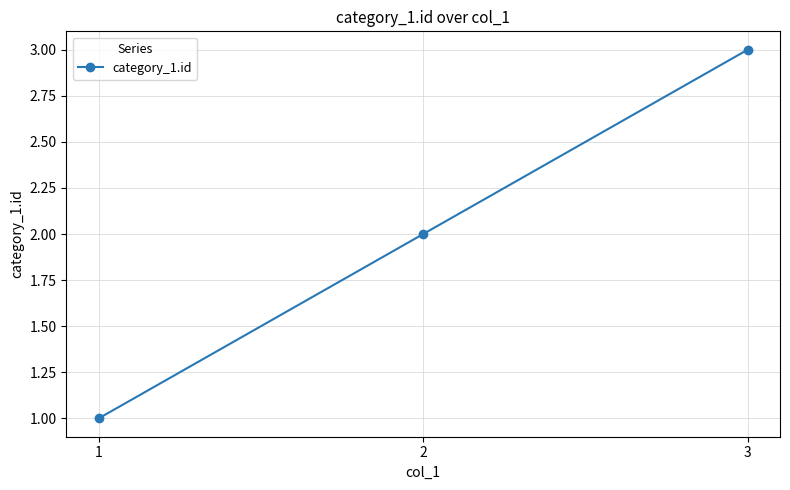

What is the sum of all values?

6